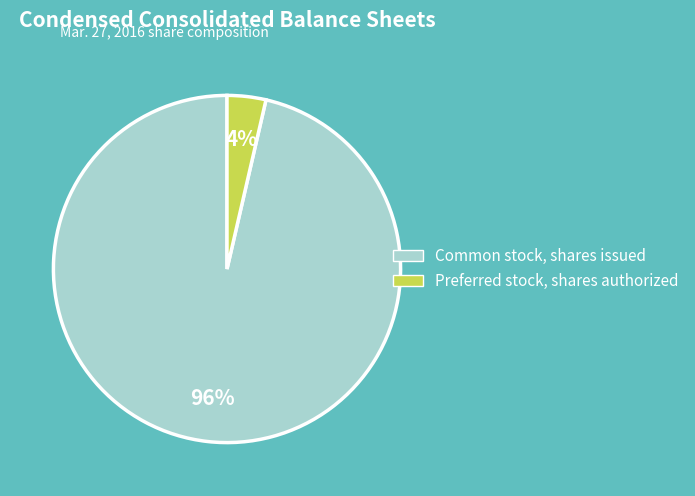

Which has a higher value, Common stock, shares issued or Preferred stock, shares authorized?

Common stock, shares issued